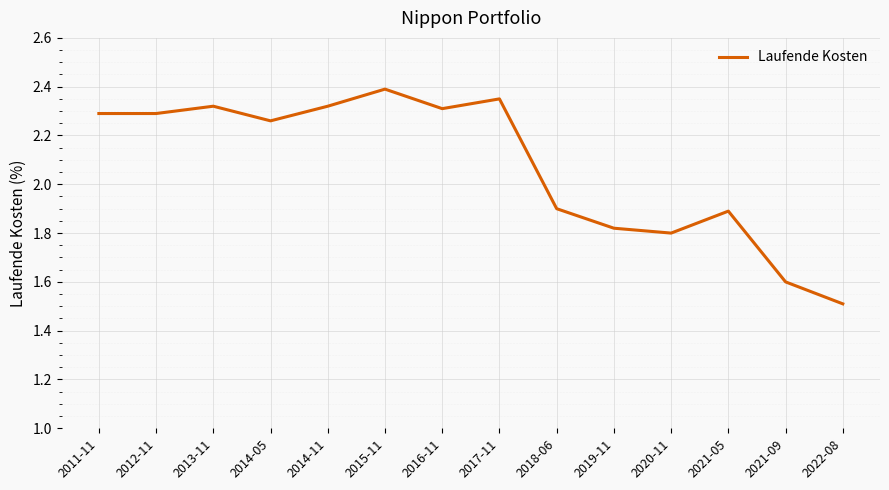

What is the sum of the values at 2022-08 and 2013-11?

3.8